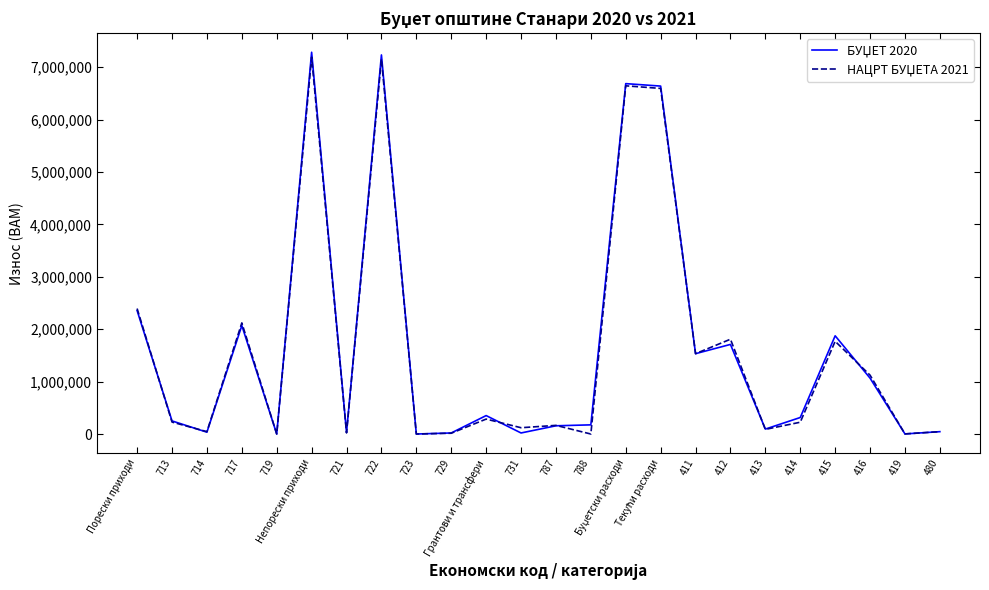

What is the maximum value shown in the chart?

7284105.0